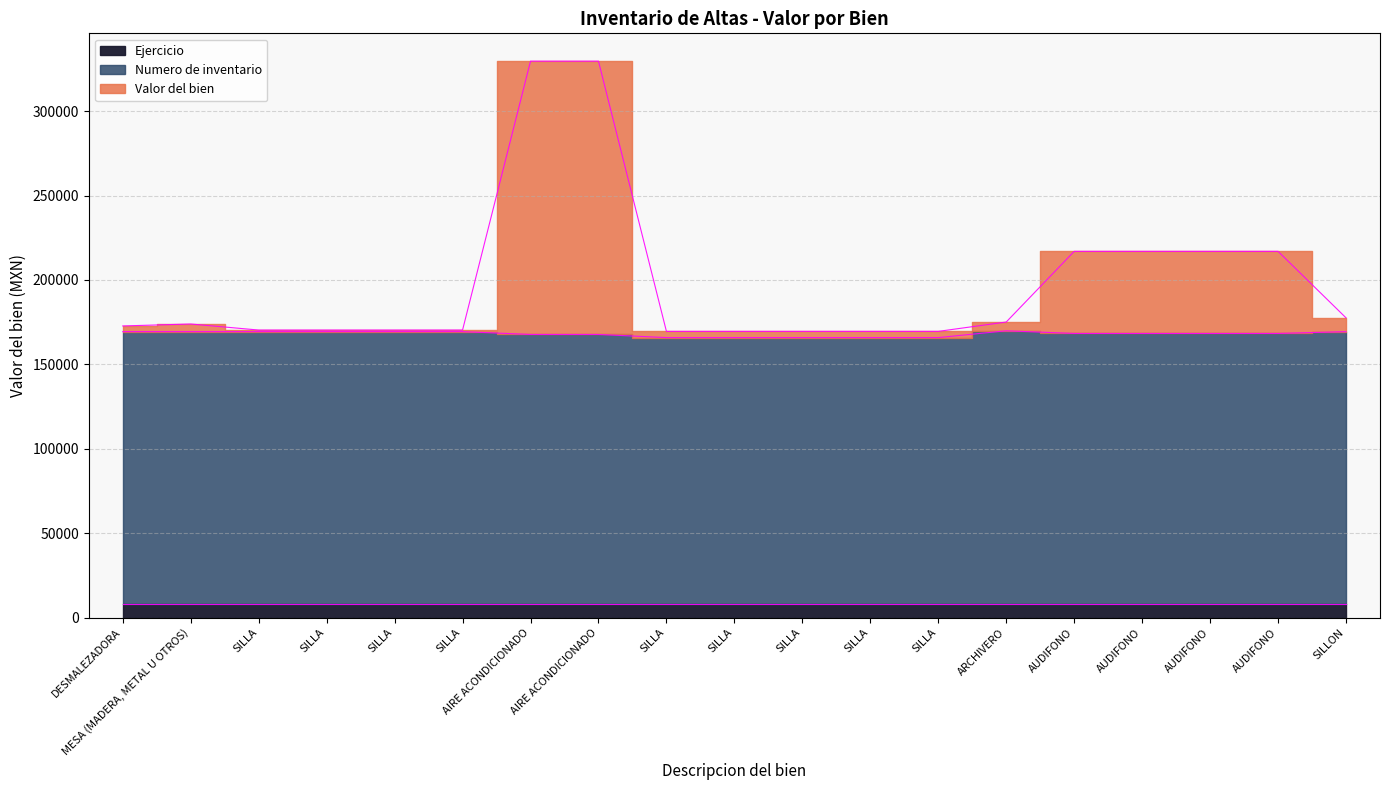

True or false: Numero de inventario and Valor del bien cross at least once.

False